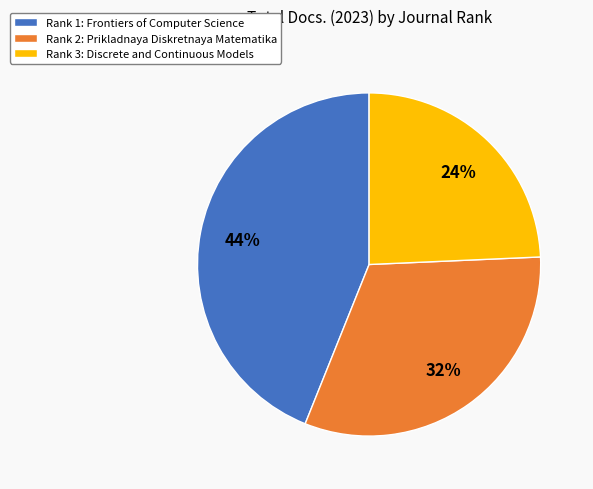

True or false: Rank 2: Prikladnaya Diskretnaya Matematika accounts for 39% of the total.

False